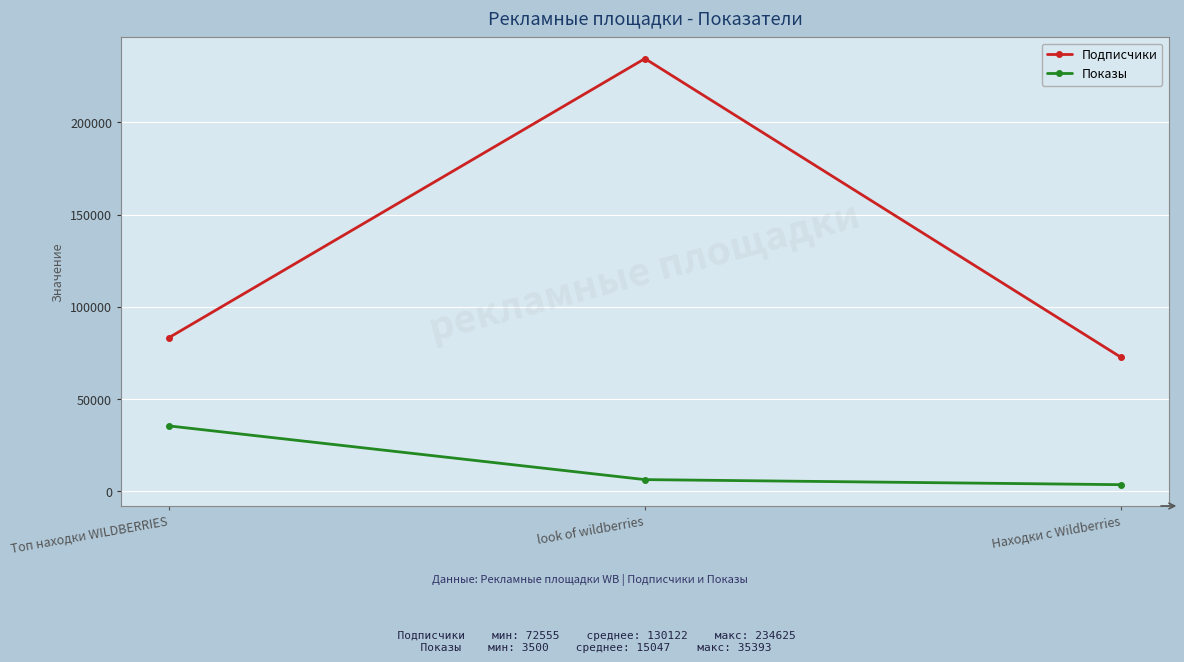

What is the label of the 1st point from the left?

Топ находки WILDBERRIES